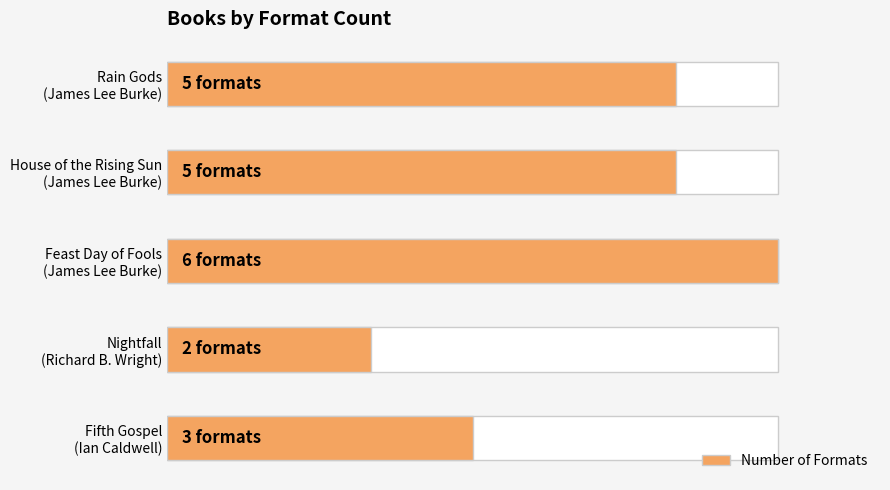

How many values exceed 5?

1